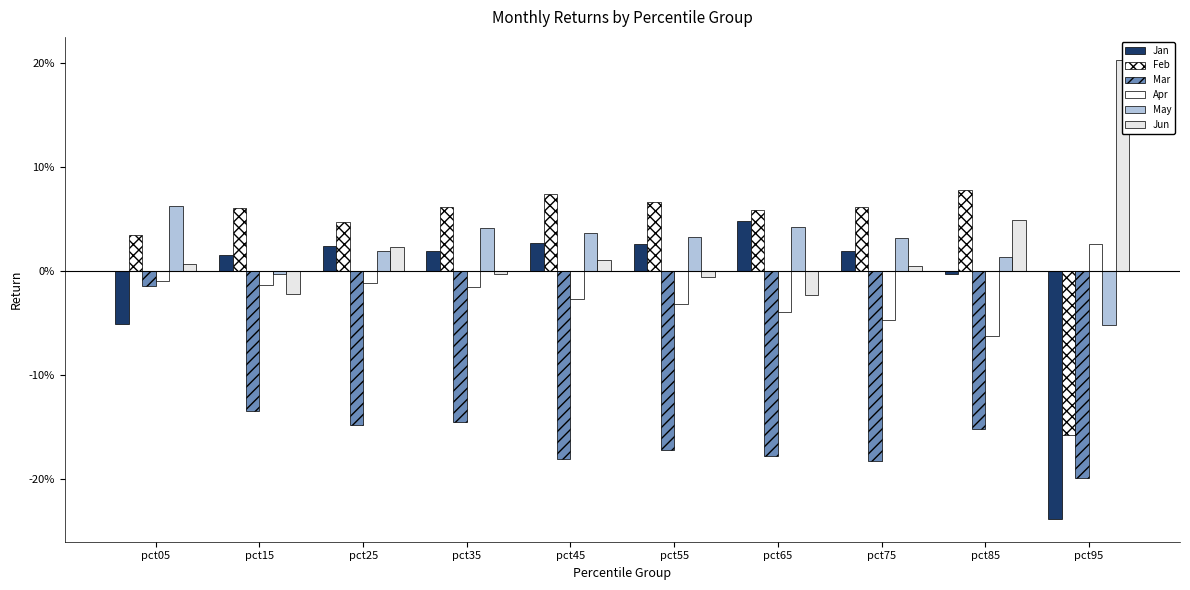

What is the difference between the highest and lowest values at pct55?

0.2